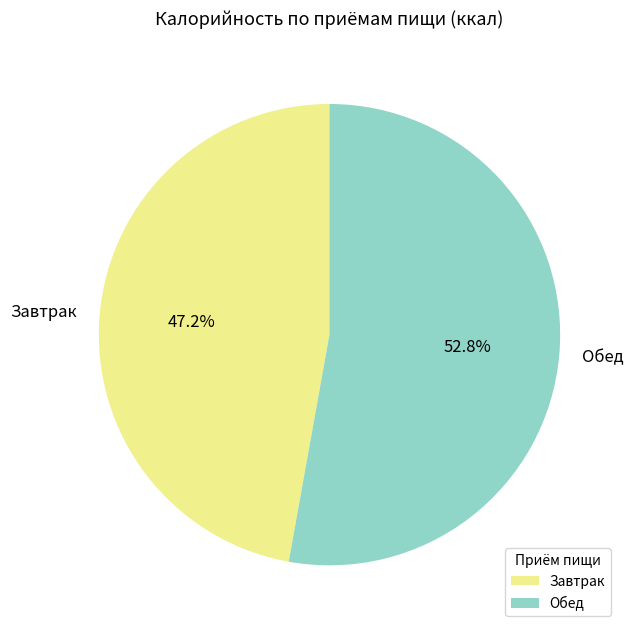

Which category has the biggest portion of the pie?

Обед